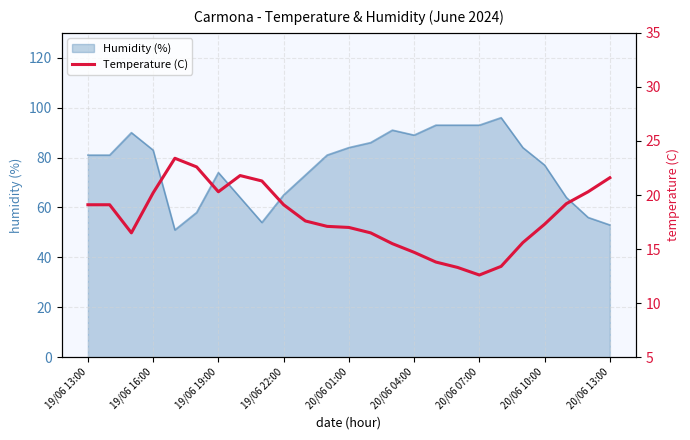

True or false: Humidity (%) has a value of 56 at 20/06 07:00.

False